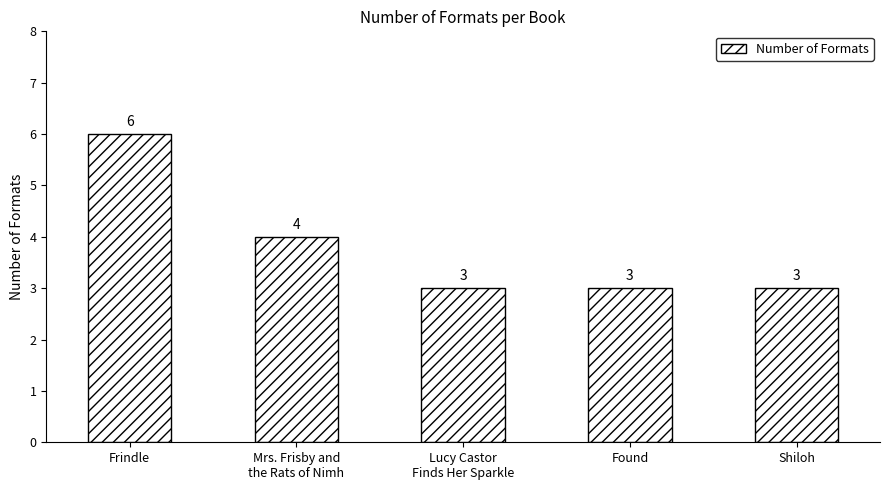

What is the change in value from Frindle to Shiloh?

-3